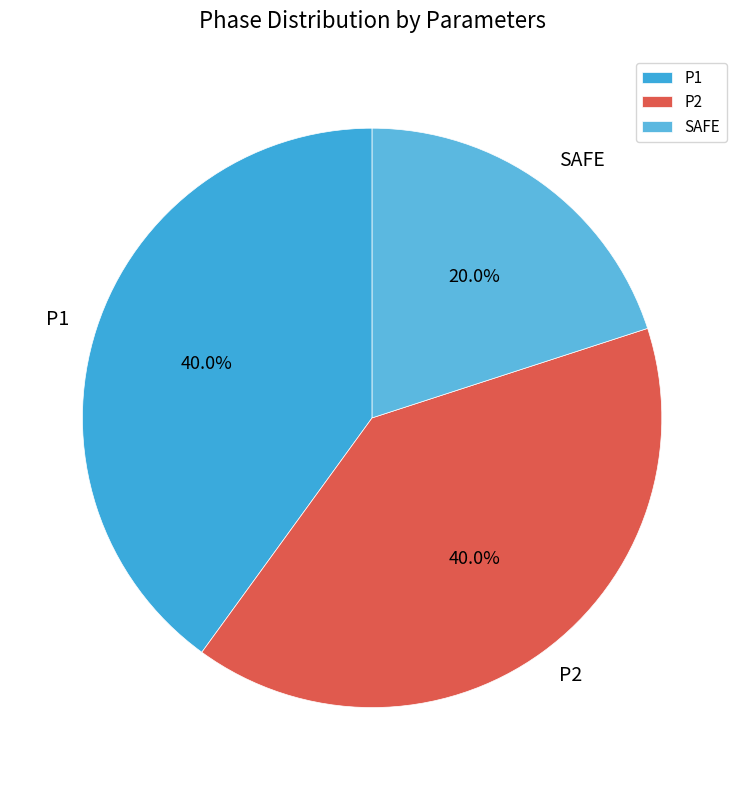

Is SAFE the majority of the pie?

No